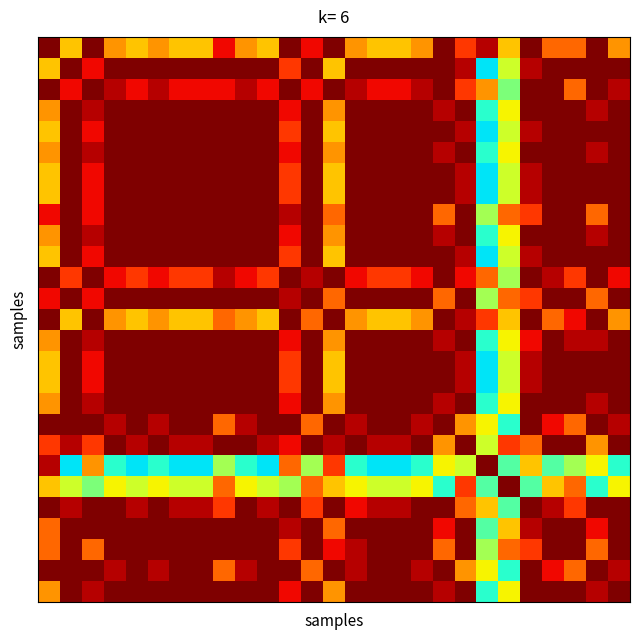

How many data points does each series have?

27